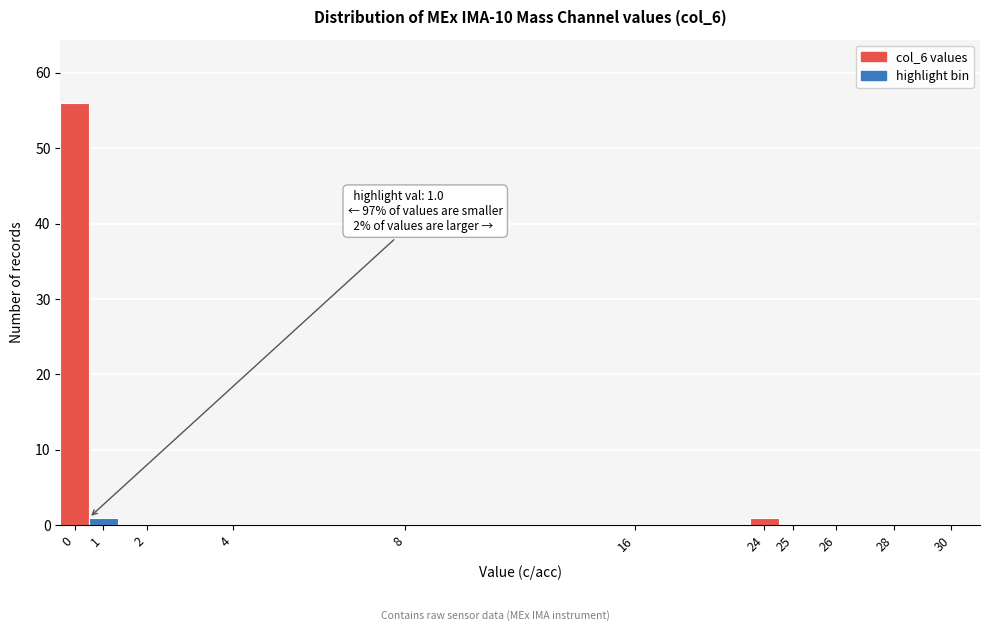

Reading right to left, what are all the values shown in this chart?

30=0	28=0	26=0	25=0	24=1	16=0	8=0	4=0	2=0	1=1	0=56